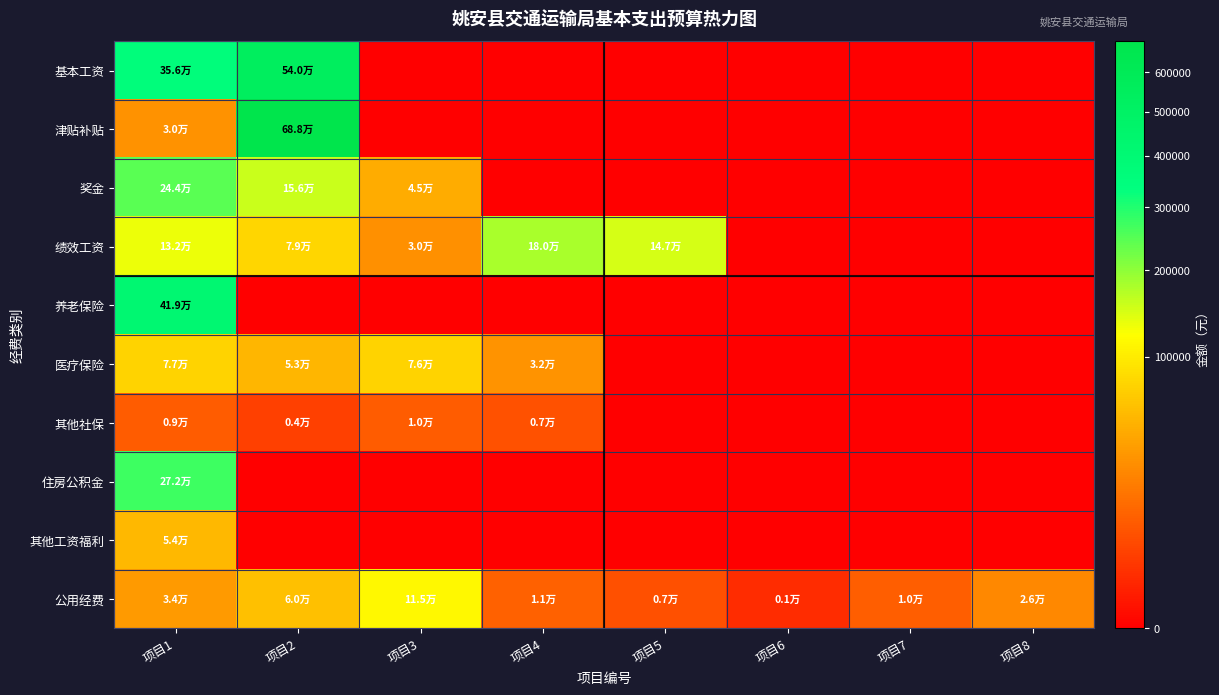

Between 项目3 and 项目4, which series saw the biggest shift?

绩效工资